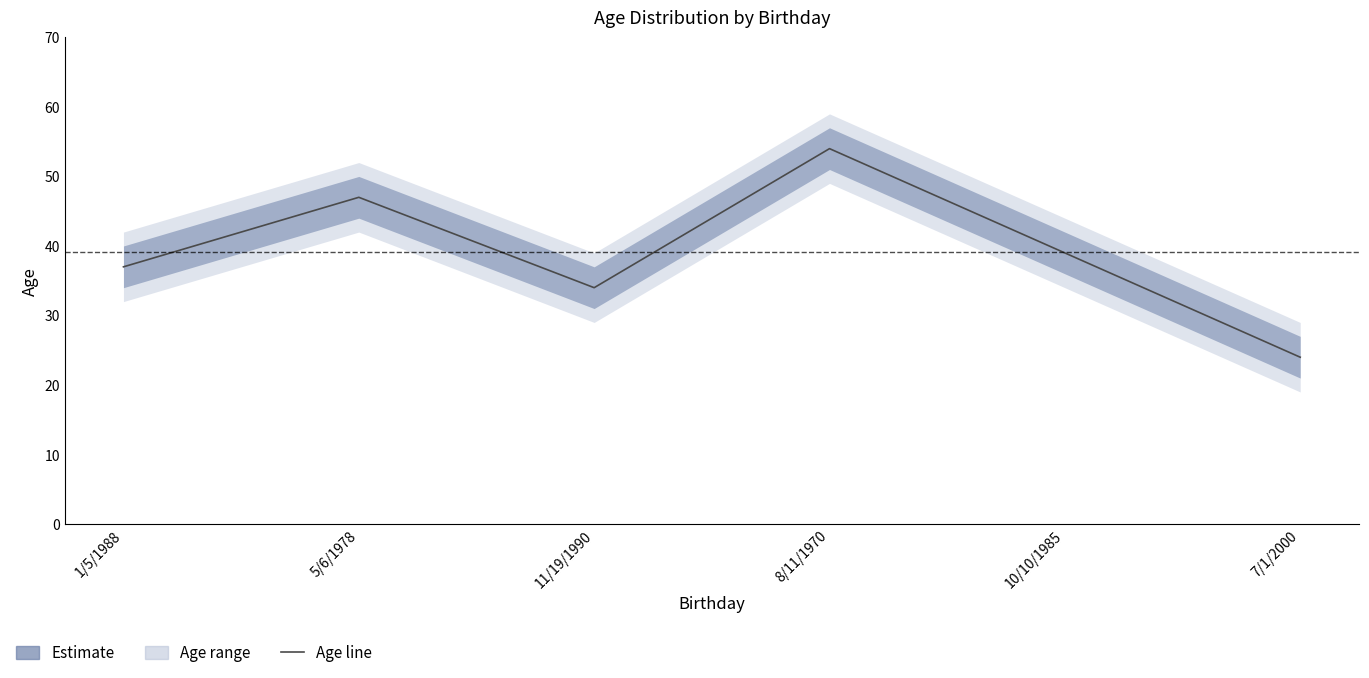

What is the minimum value shown in the chart?

24